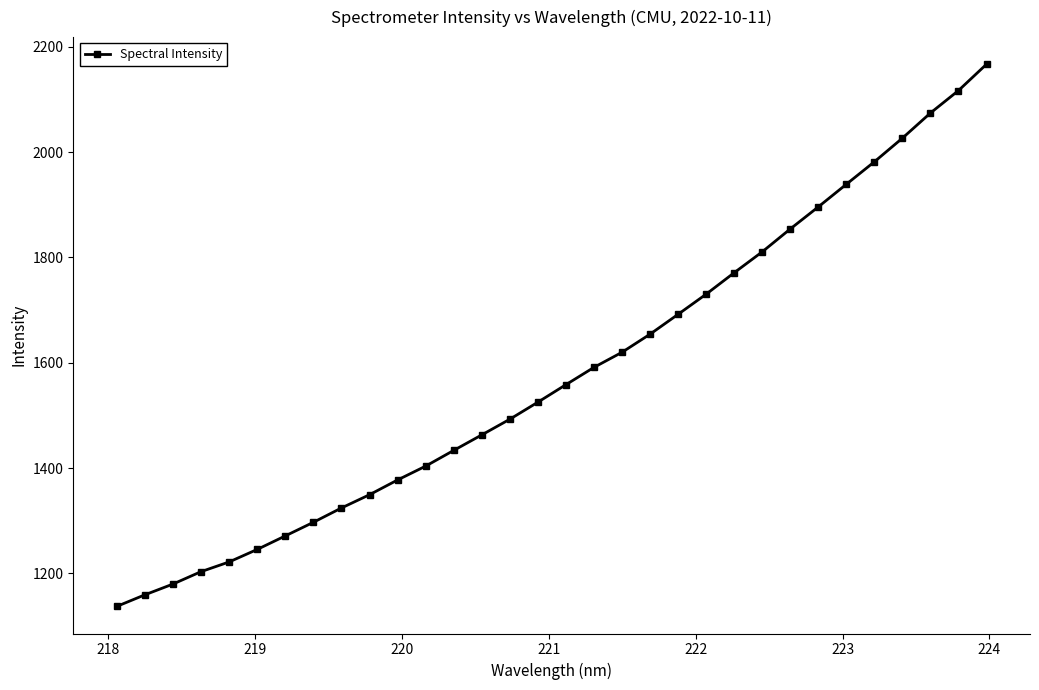

What is the value of the 29th point from the left?

2026.7